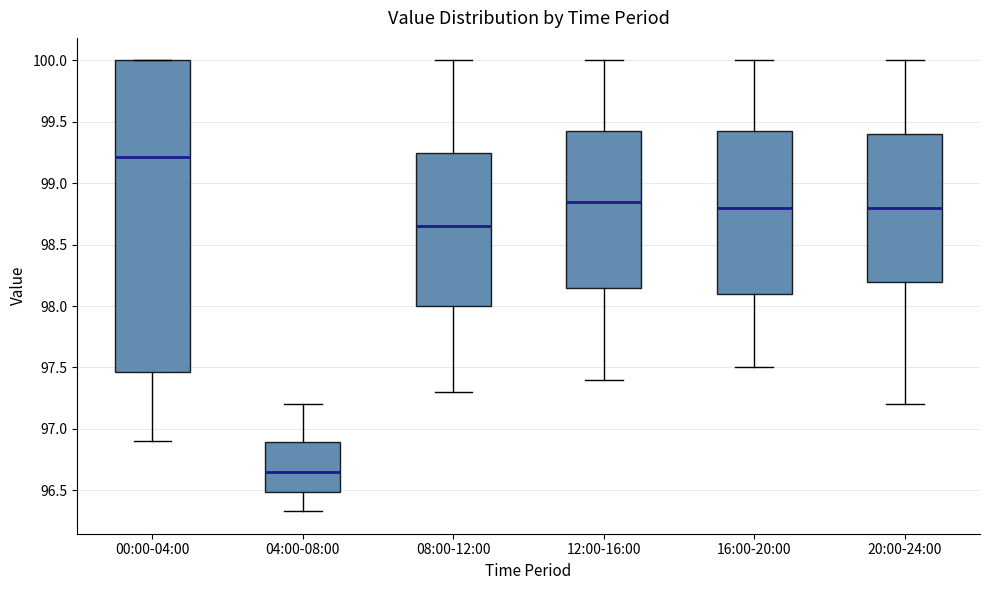

Reading left to right, read every box against the y-axis: the position of its median line, the range the box covers, and the ends of its whiskers. The values are not printed on the chart, so give them approximately, as read against the axis.

00:00-04:00: median 99.20, box 97.45 to 100.00, whiskers 96.90 to 100.00
04:00-08:00: median 96.65, box 96.50 to 96.90, whiskers 96.35 to 97.20
08:00-12:00: median 98.65, box 98.00 to 99.25, whiskers 97.30 to 100.00
12:00-16:00: median 98.85, box 98.15 to 99.45, whiskers 97.40 to 100.00
16:00-20:00: median 98.80, box 98.10 to 99.45, whiskers 97.50 to 100.00
20:00-24:00: median 98.80, box 98.20 to 99.40, whiskers 97.20 to 100.00